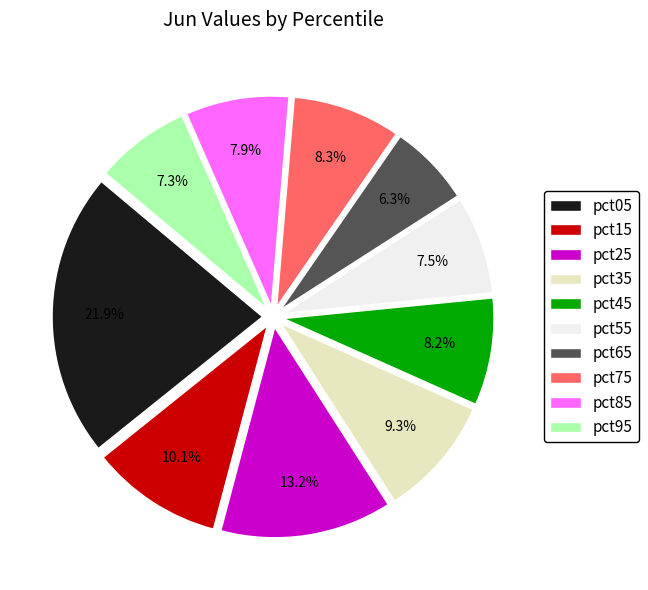

To the nearest percent, what is the average slice percentage?

10%